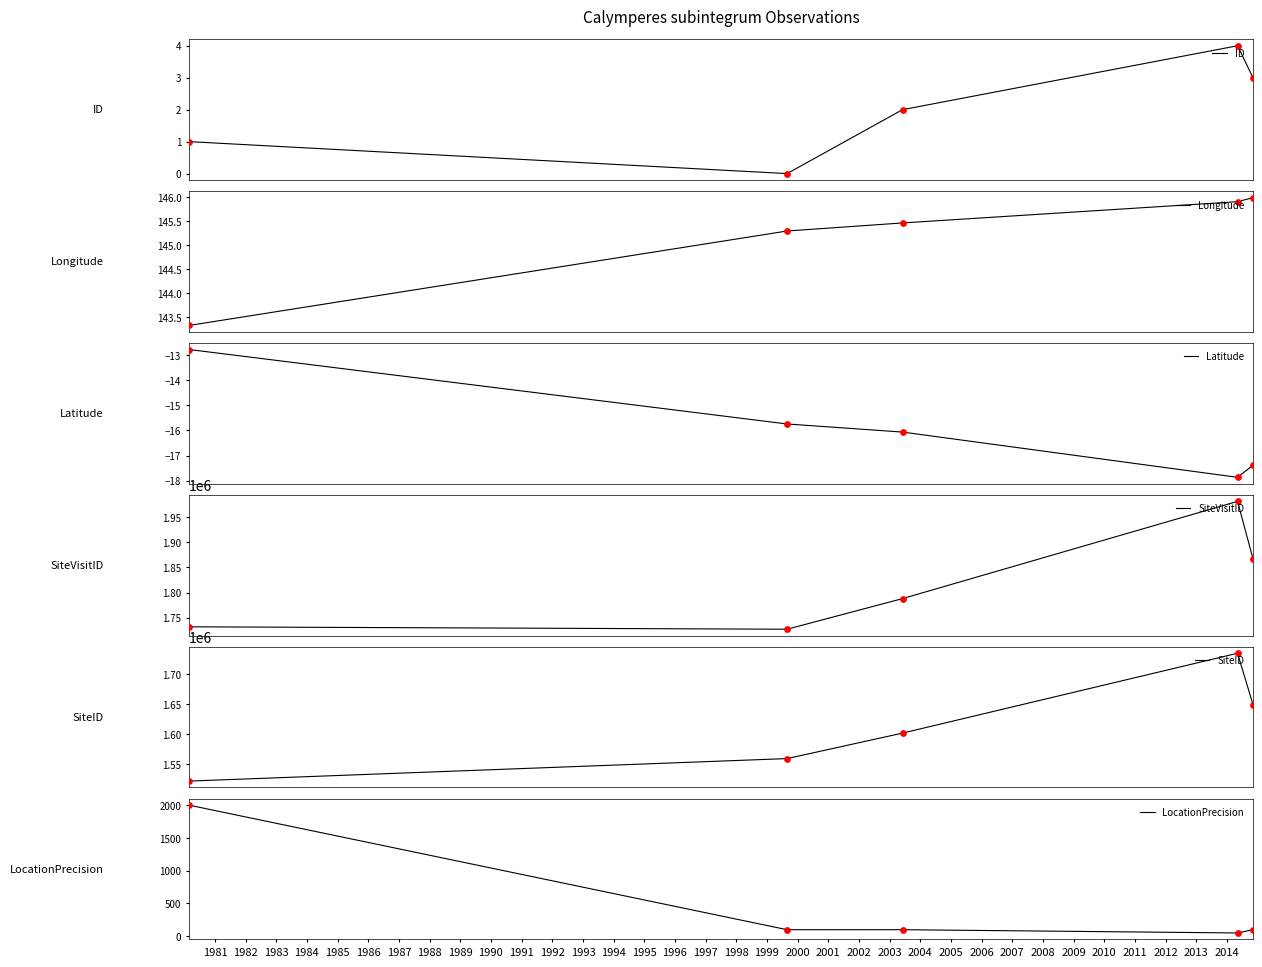

What is the lowest value of the Longitude series?

143.3